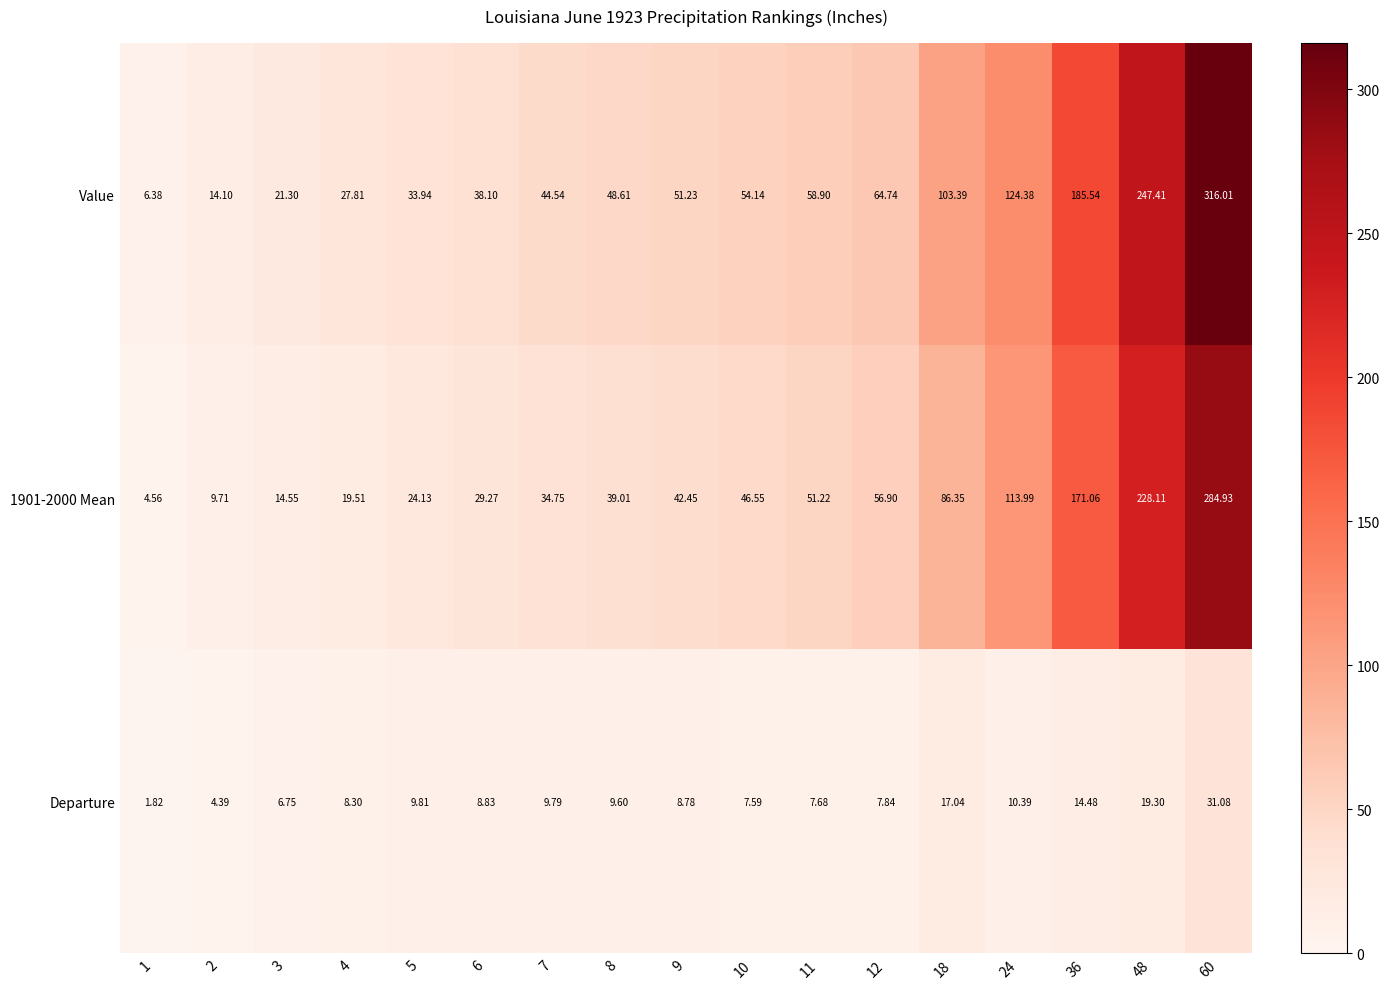

Rank the series by their maximum value, from lowest to highest.

Departure, 1901-2000 Mean, Value